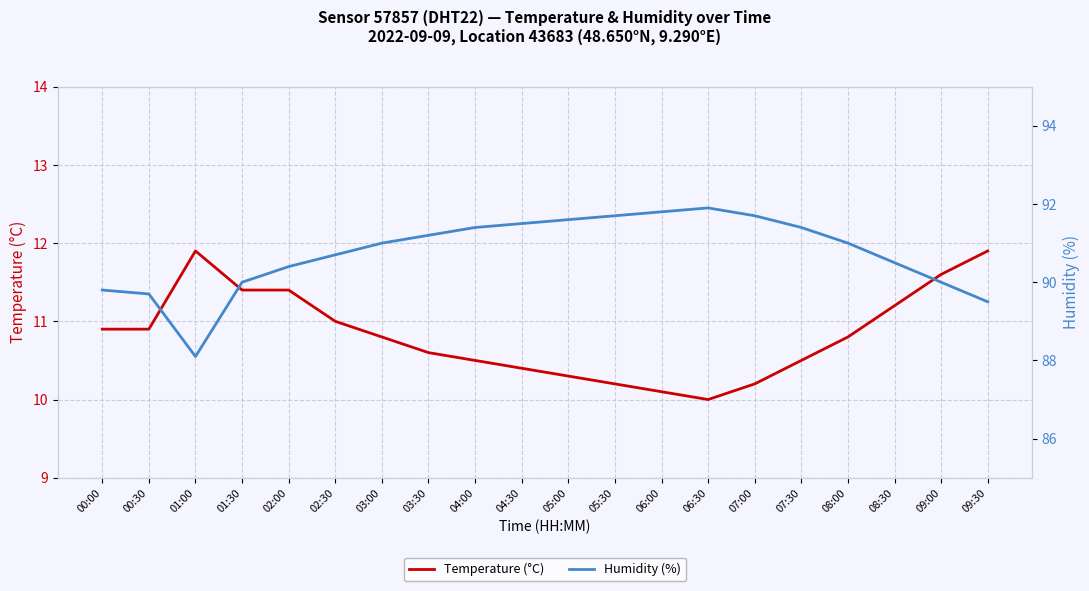

The Humidity (%) series shows 90.5 at 08:30. True or false?

True